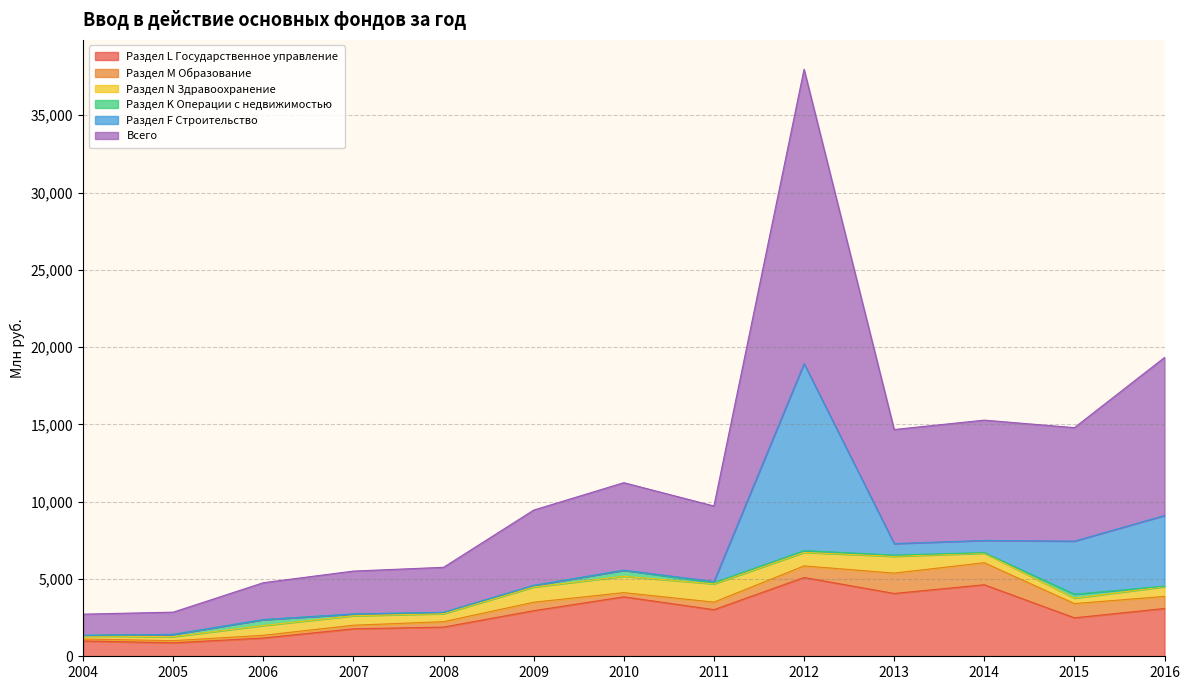

What is the maximum value for Раздел K Операции с недвижимостью?

385